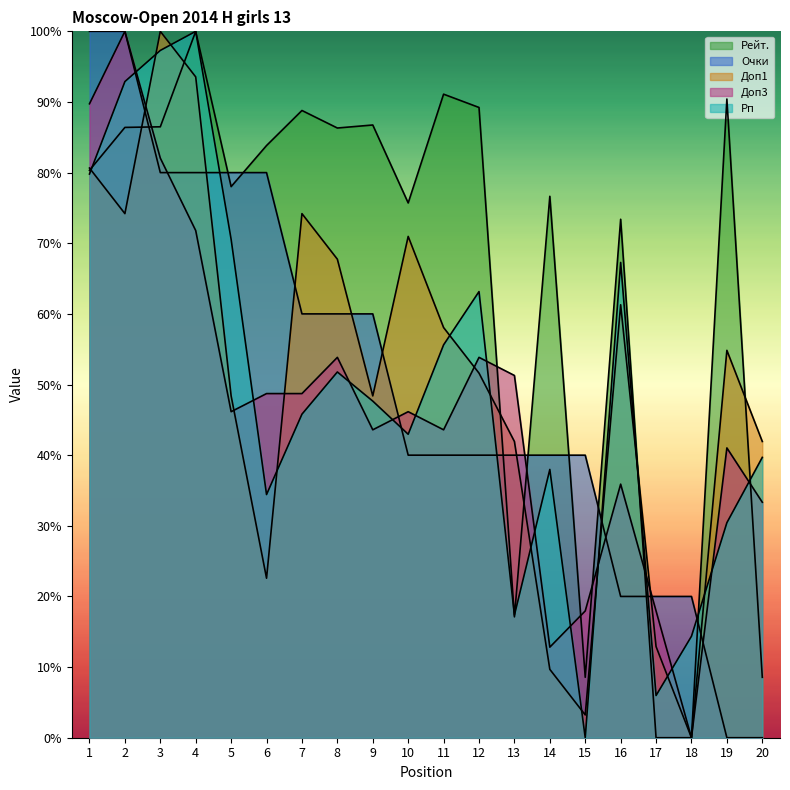

What is the spread (max minus min) of values at 2?

0.3